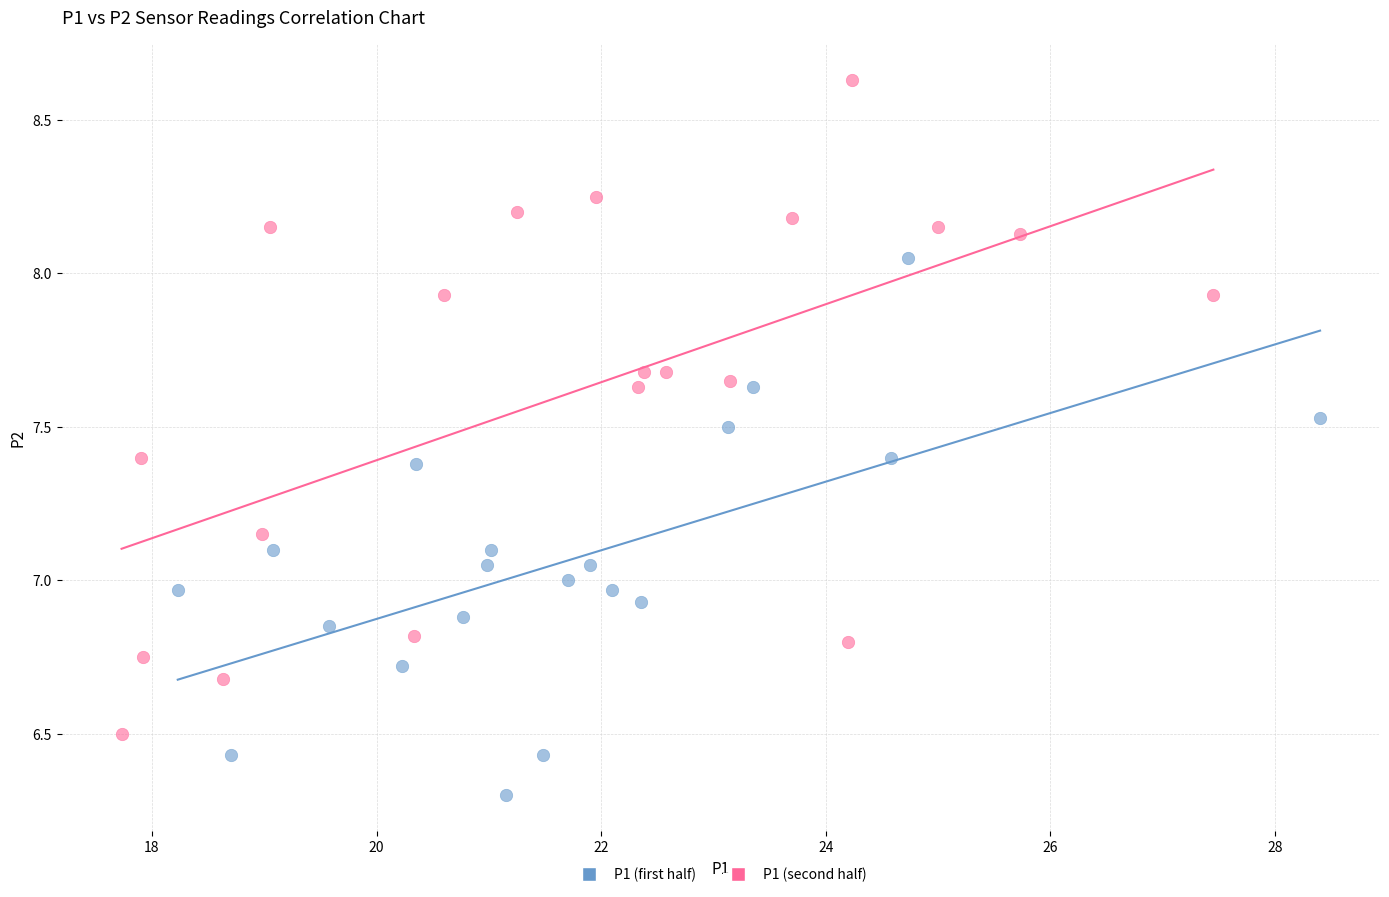

Which series contains the highest Y value?

P1 (second half)